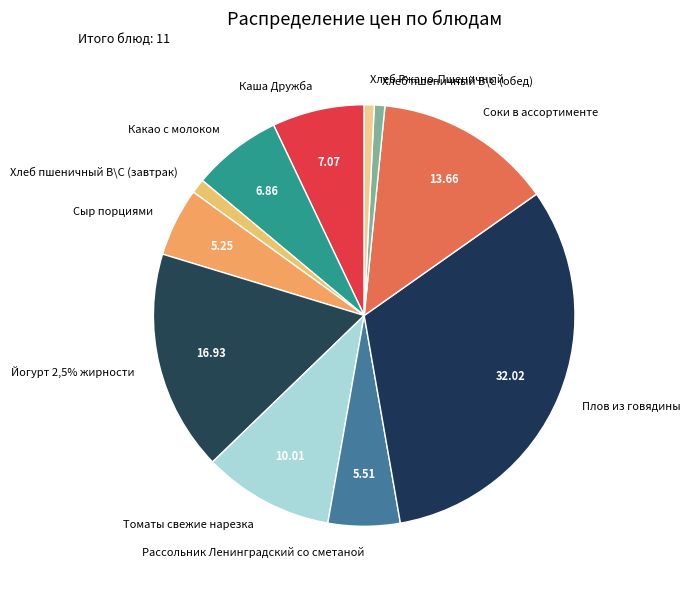

How many slices are in this pie chart?

11